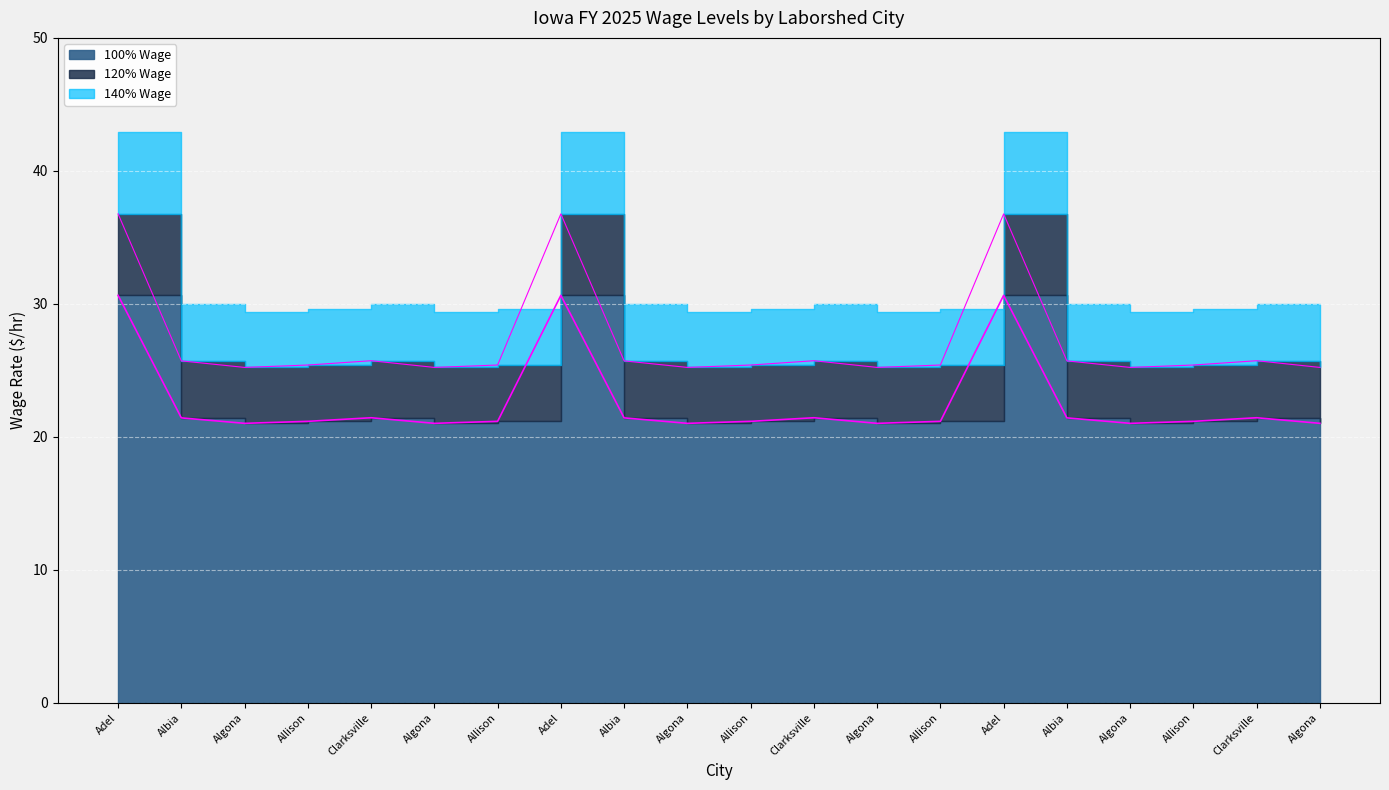

The value of 120% Wage at Albia is 8.0. True or false?

False